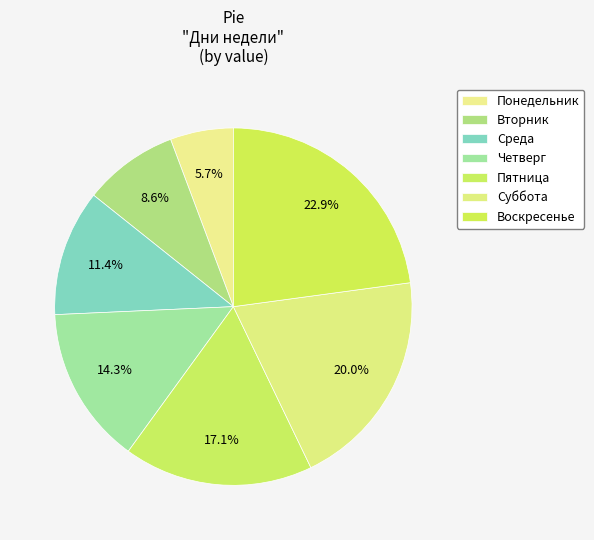

What percentage is the Четверг slice, to the nearest percent?

14%